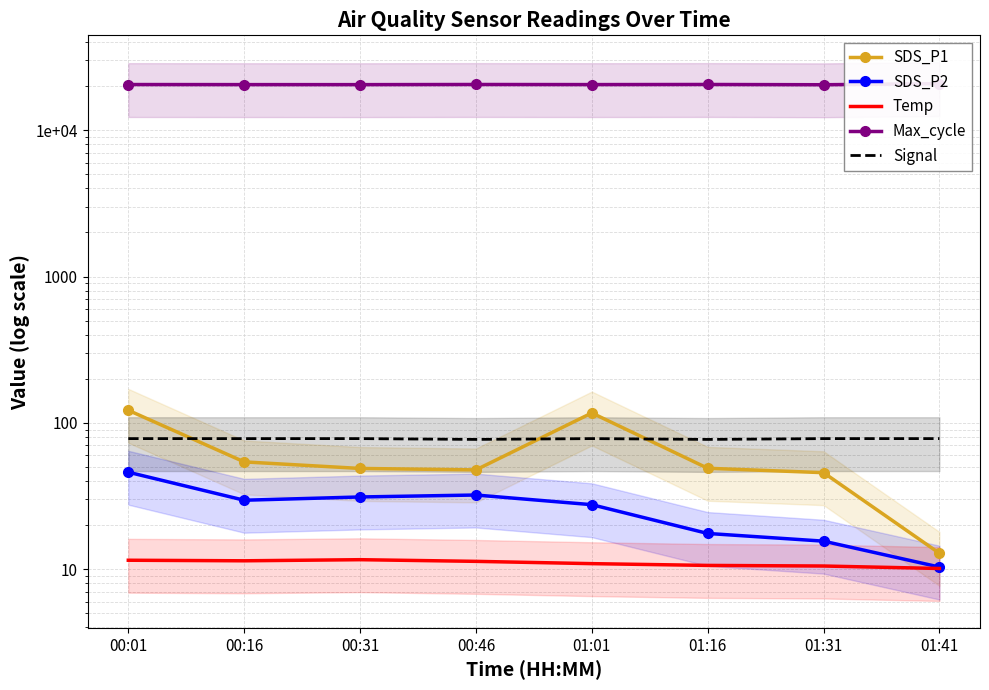

The SDS_P2 series shows 7.1 at 01:31. True or false?

False